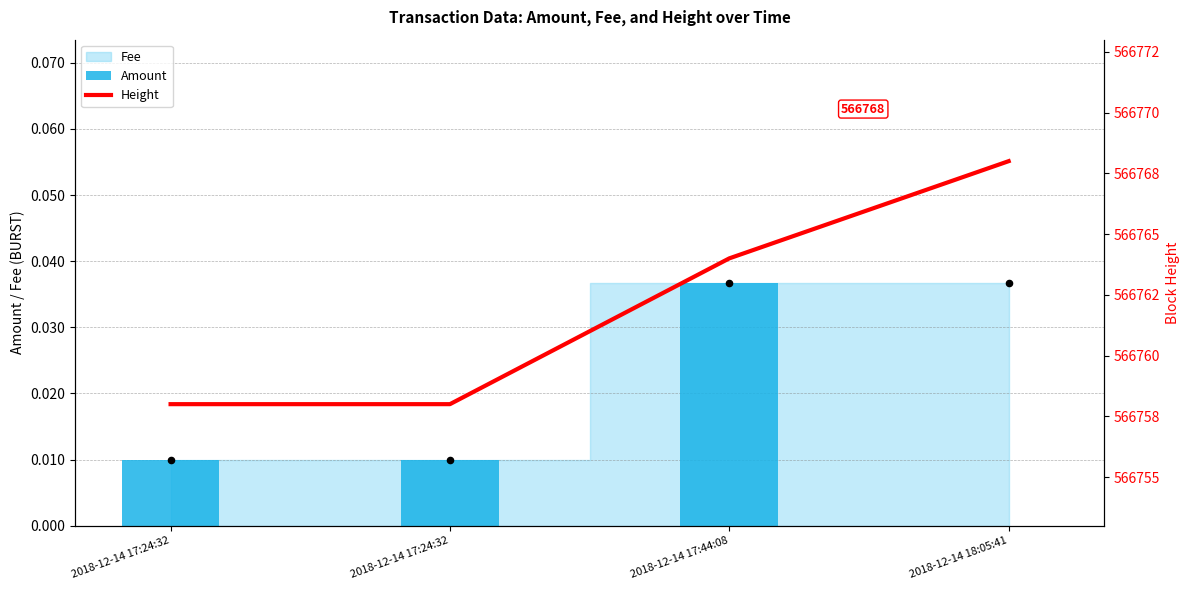

Which series has the largest total across all categories?

Height